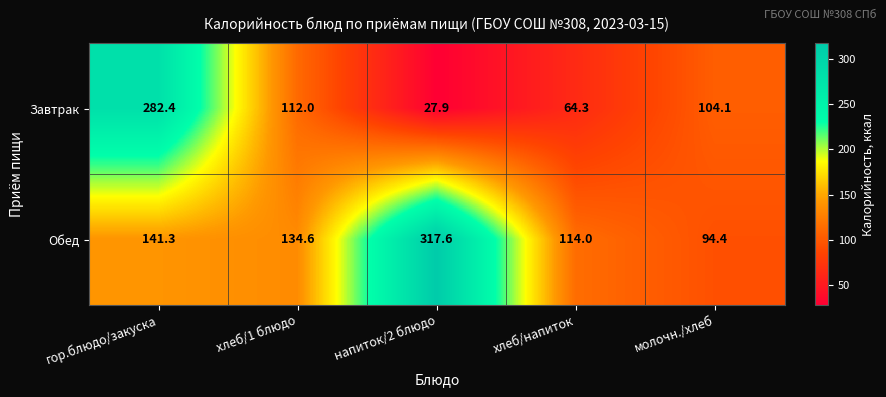

What is the total value across all series at гор.блюдо/закуска?

423.7